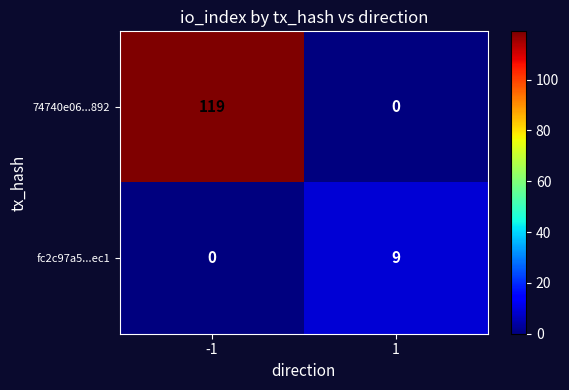

Between -1 and 1, which series saw the biggest shift?

74740e06...892